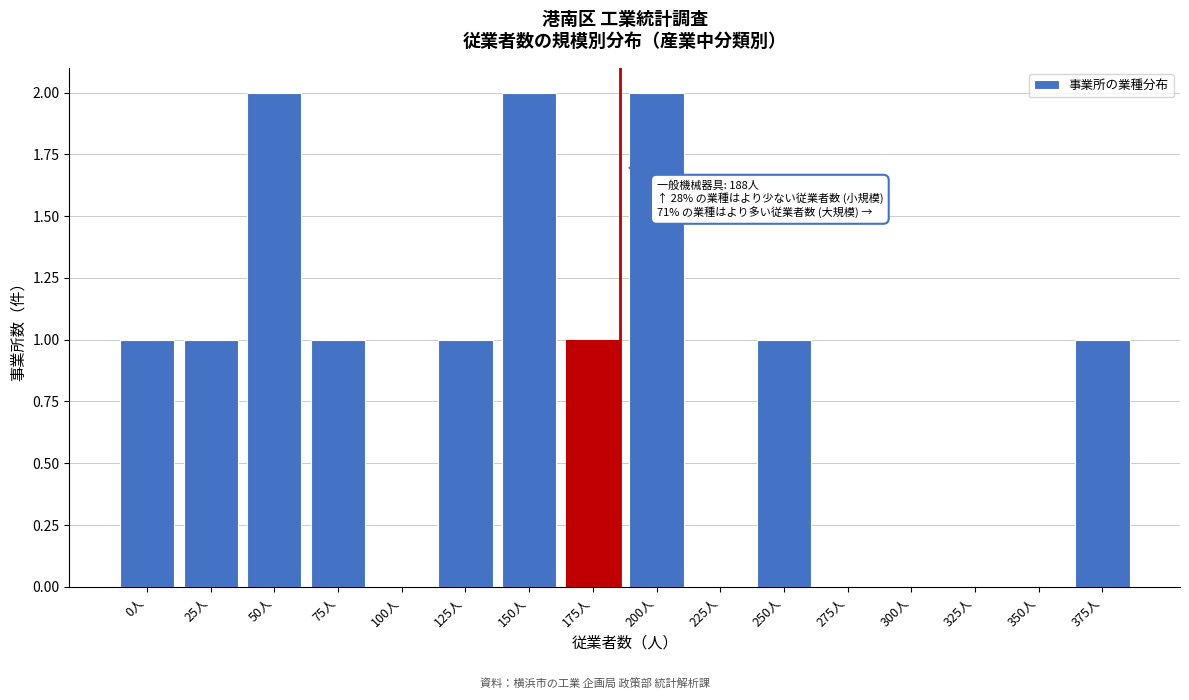

Reading left to right, what are all the values shown in this chart?

0人=1	25人=1	50人=2	75人=1	100人=0	125人=1	150人=2	175人=1	200人=2	225人=0	250人=1	275人=0	300人=0	325人=0	350人=0	375人=1